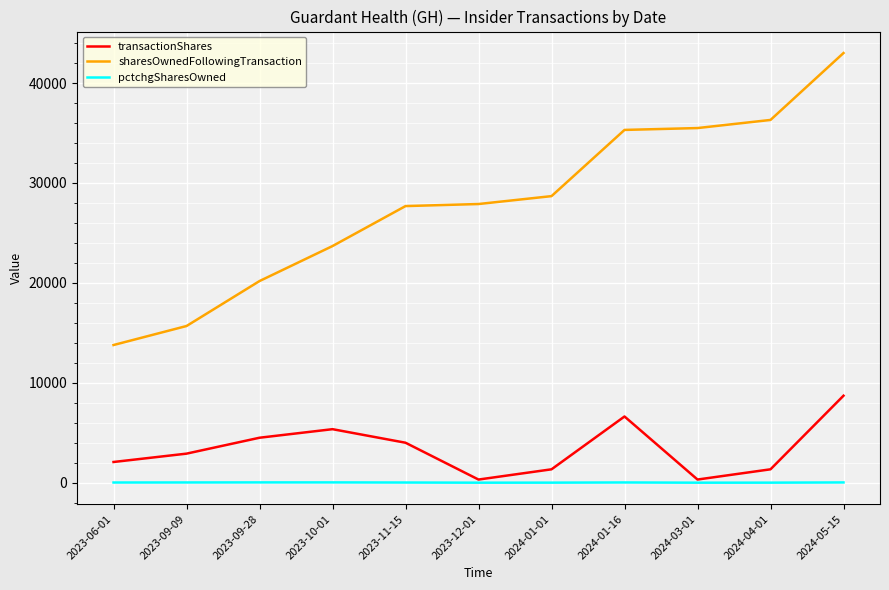

Which series has the largest total across all categories?

sharesOwnedFollowingTransaction